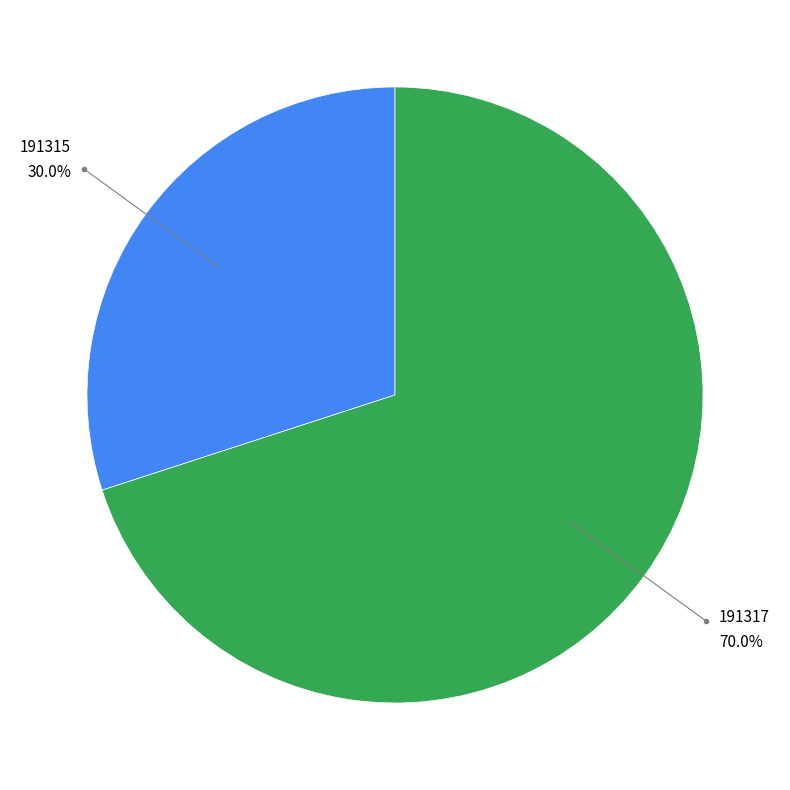

Is there any slice that represents more than half of the pie?

Yes